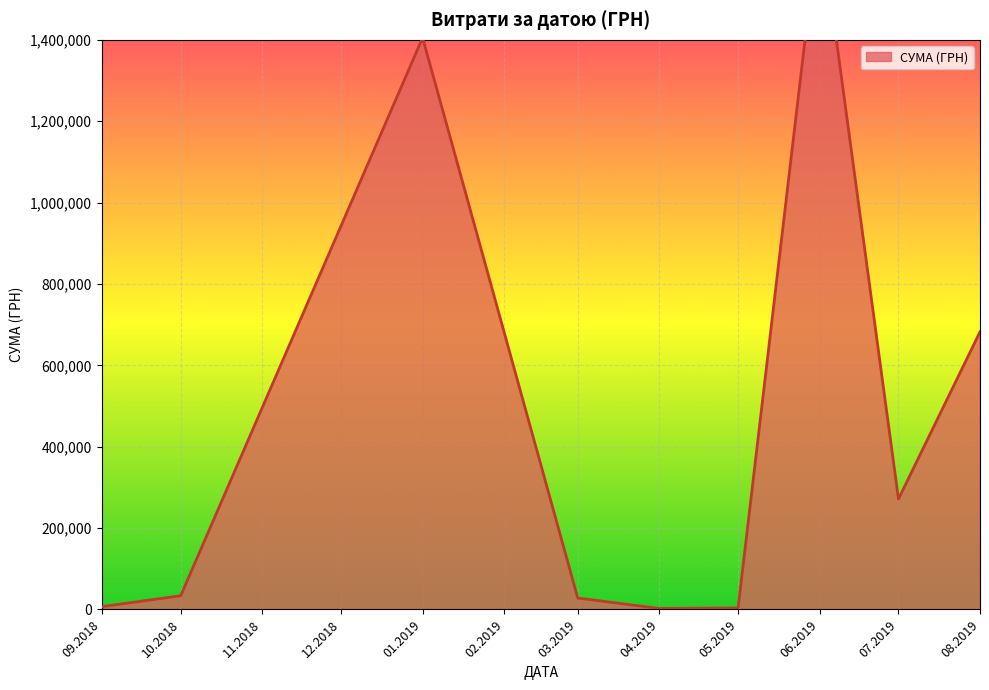

What is the ratio of the value at 03.06.2019 to the value at 12.03.2019?

594.6